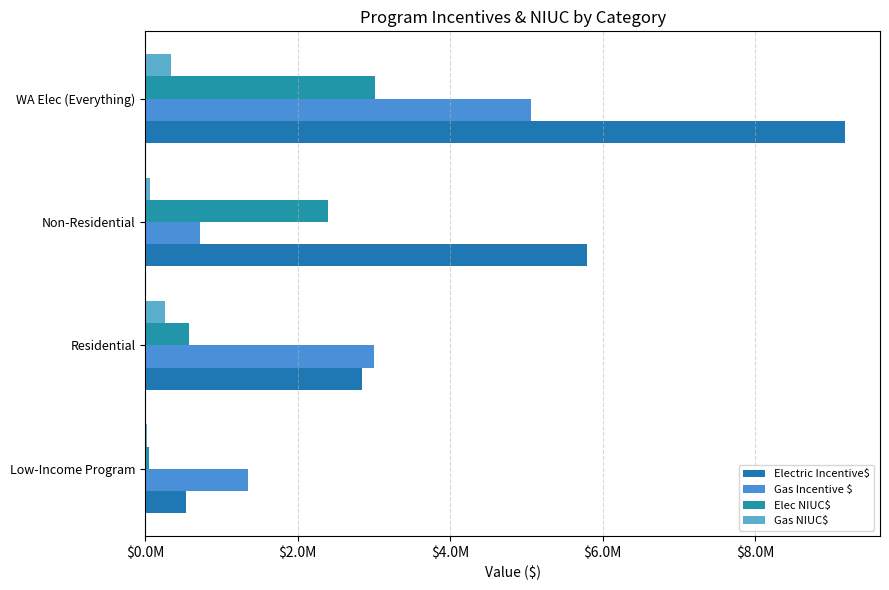

Which category has the highest value in the Electric Incentive$ series?

WA Elec (Everything)